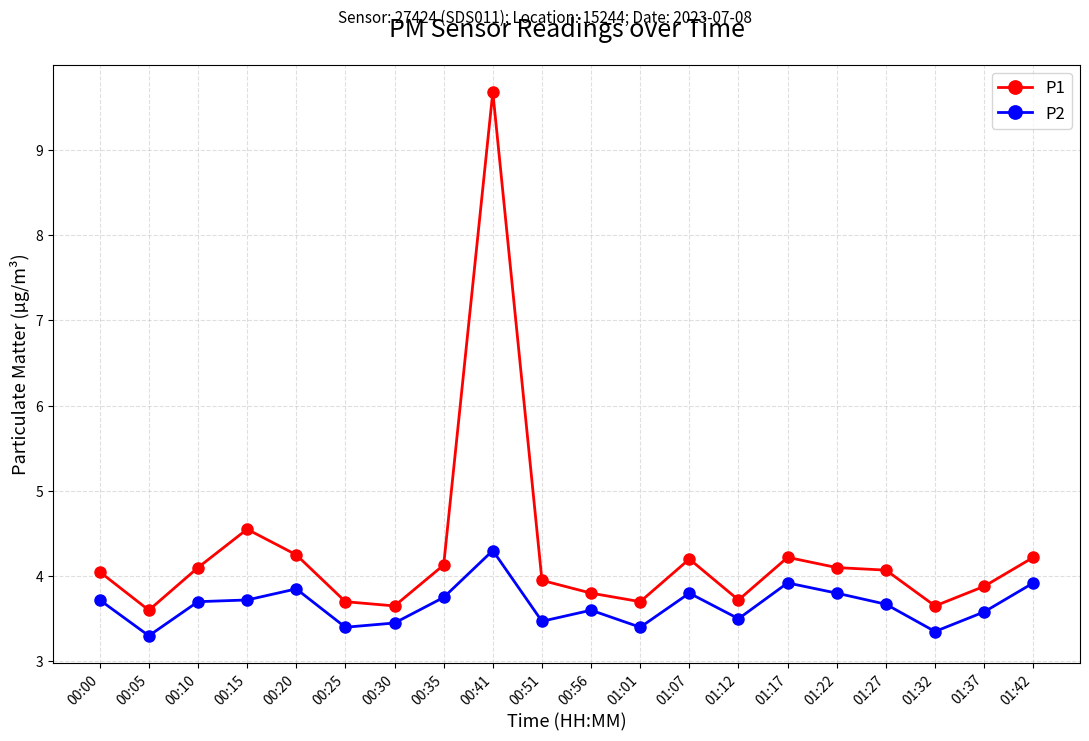

What is the average value of the P1 series?

4.3